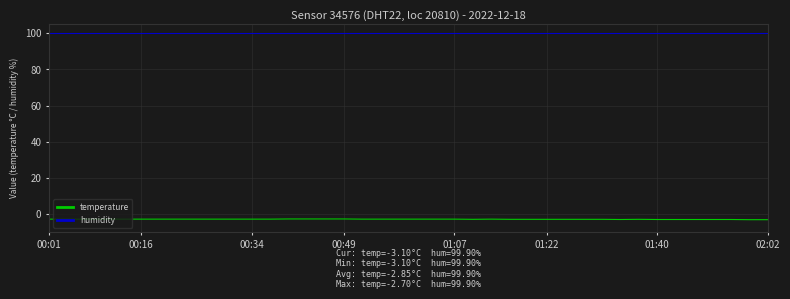

True or false: temperature and humidity intersect in this chart.

False